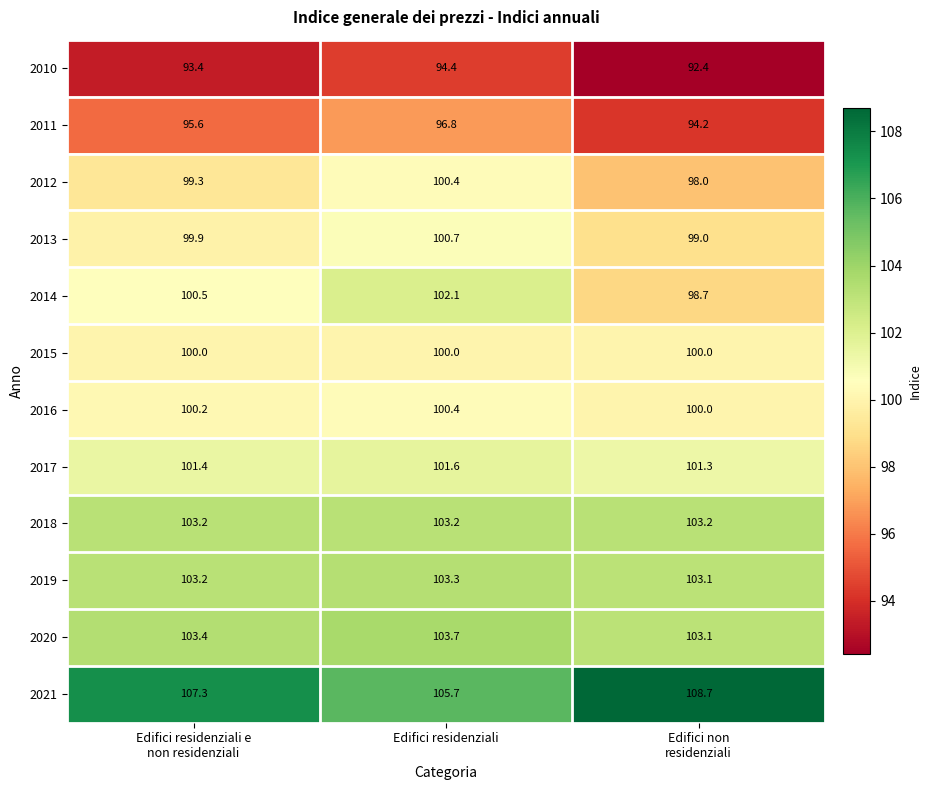

Count the 2020 values in the range 103 to 104.

3